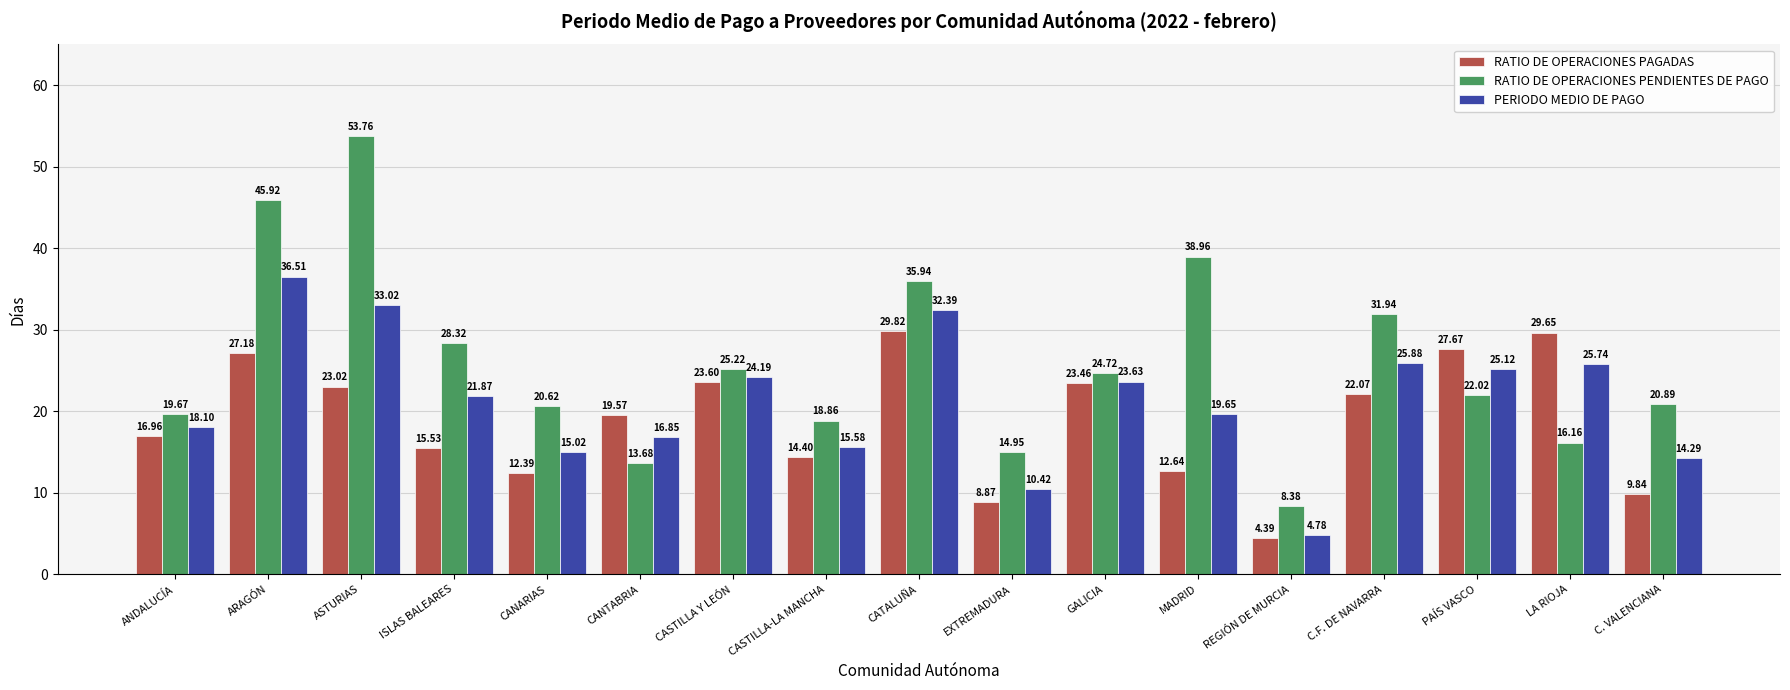

Which category has the highest value in the RATIO DE OPERACIONES PENDIENTES DE PAGO series?

ASTURIAS